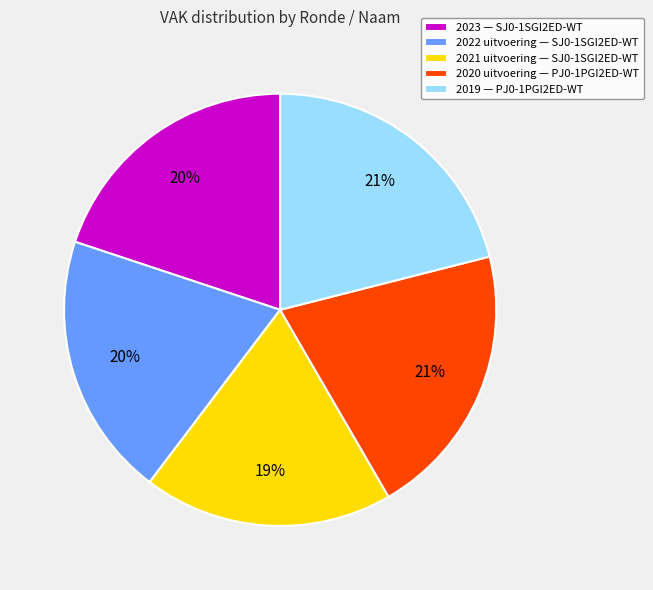

Is it true that 2020 uitvoering — PJ0-1PGI2ED-WT is 7% of the pie?

False